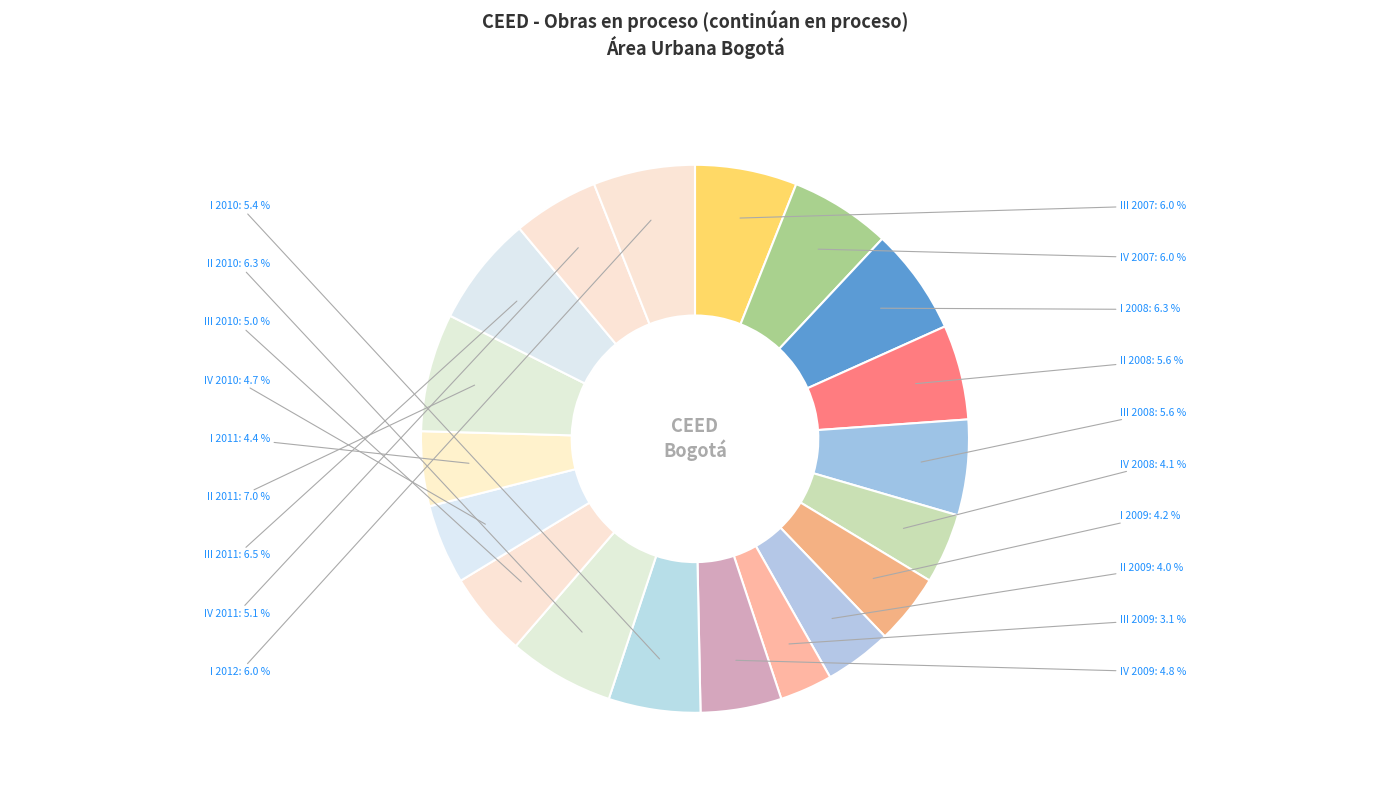

Which slice is the smallest?

III 2009